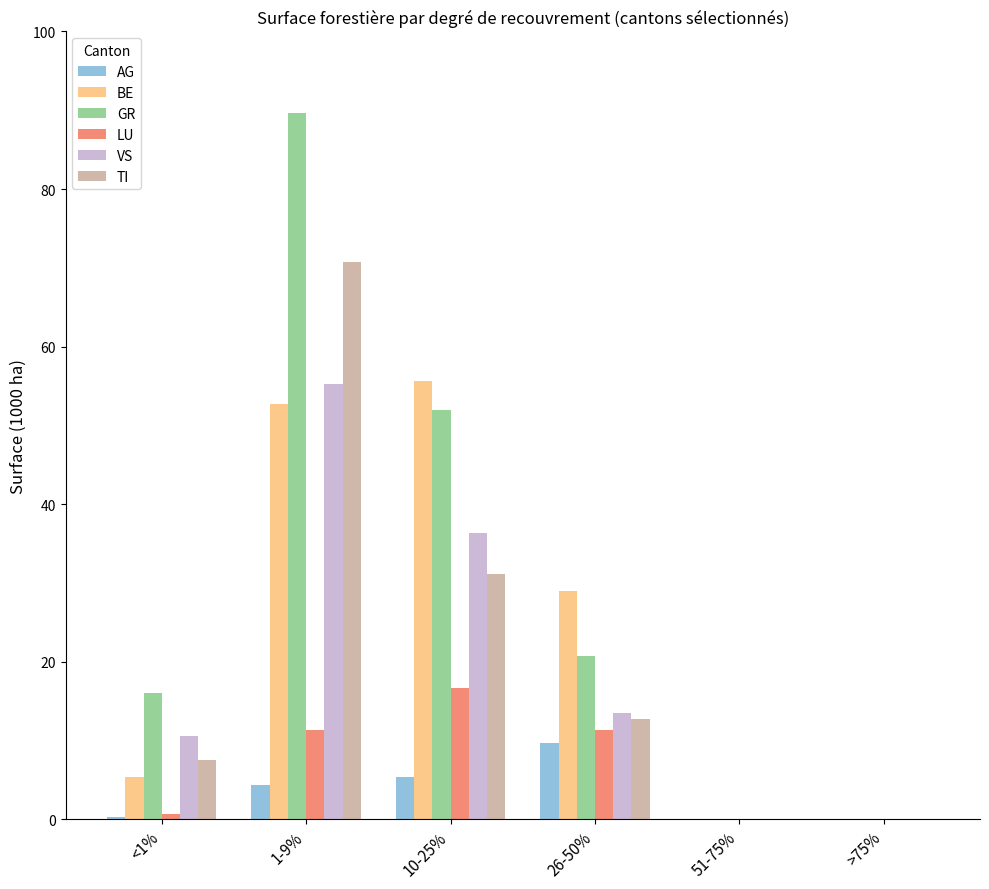

Which series has the largest range (max minus min)?

GR